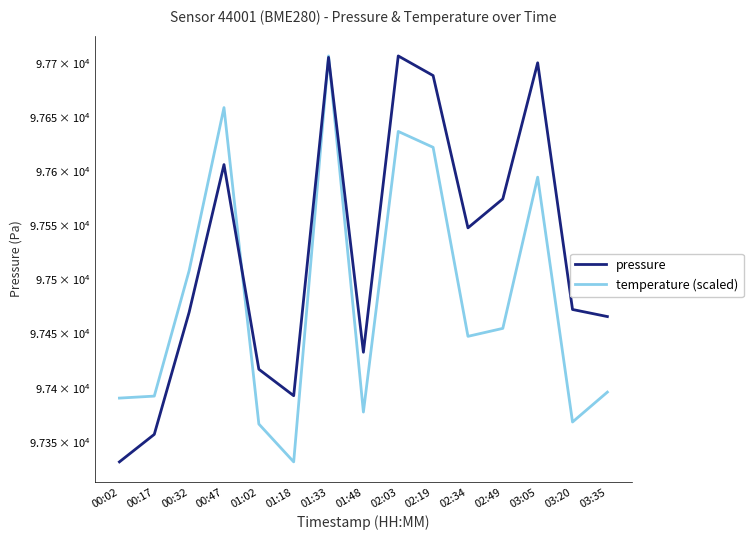

After their last crossing, which series has the higher values: temperature (scaled) or pressure?

pressure